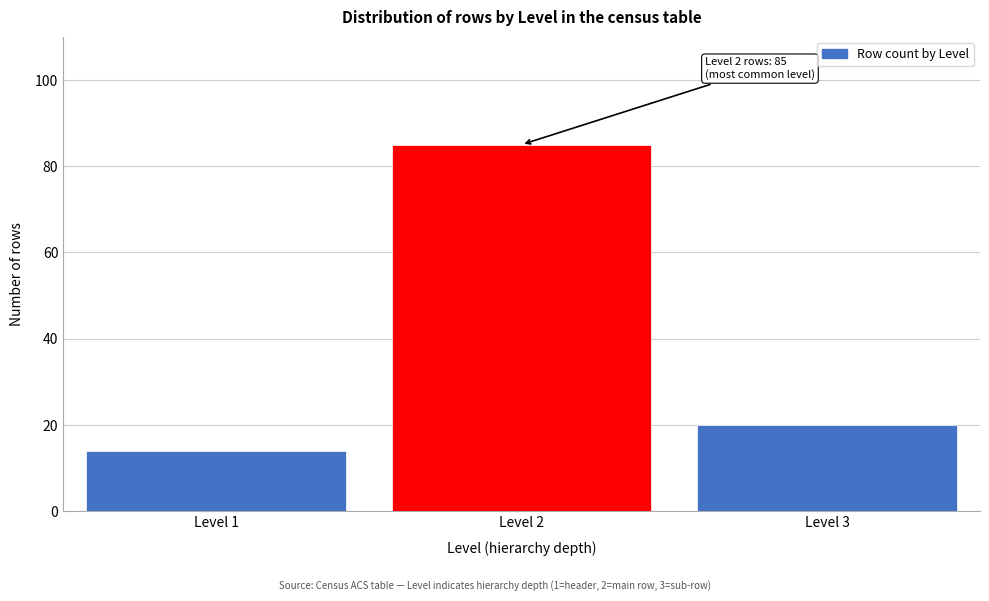

Reading right to left, list all the values displayed in this chart.

Level 3=20	Level 2=85	Level 1=14